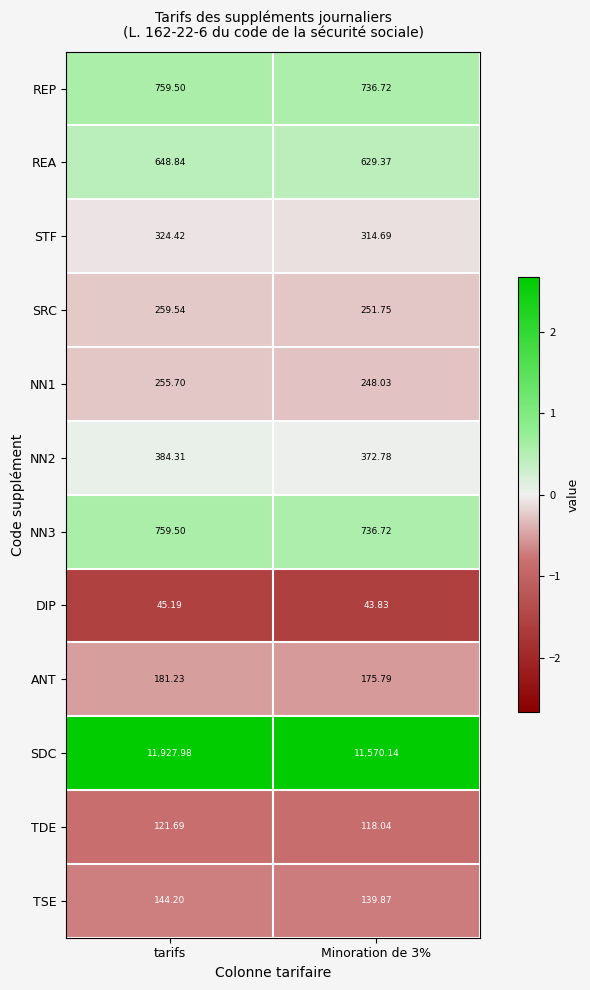

At which label does REP reach its peak?

tarifs